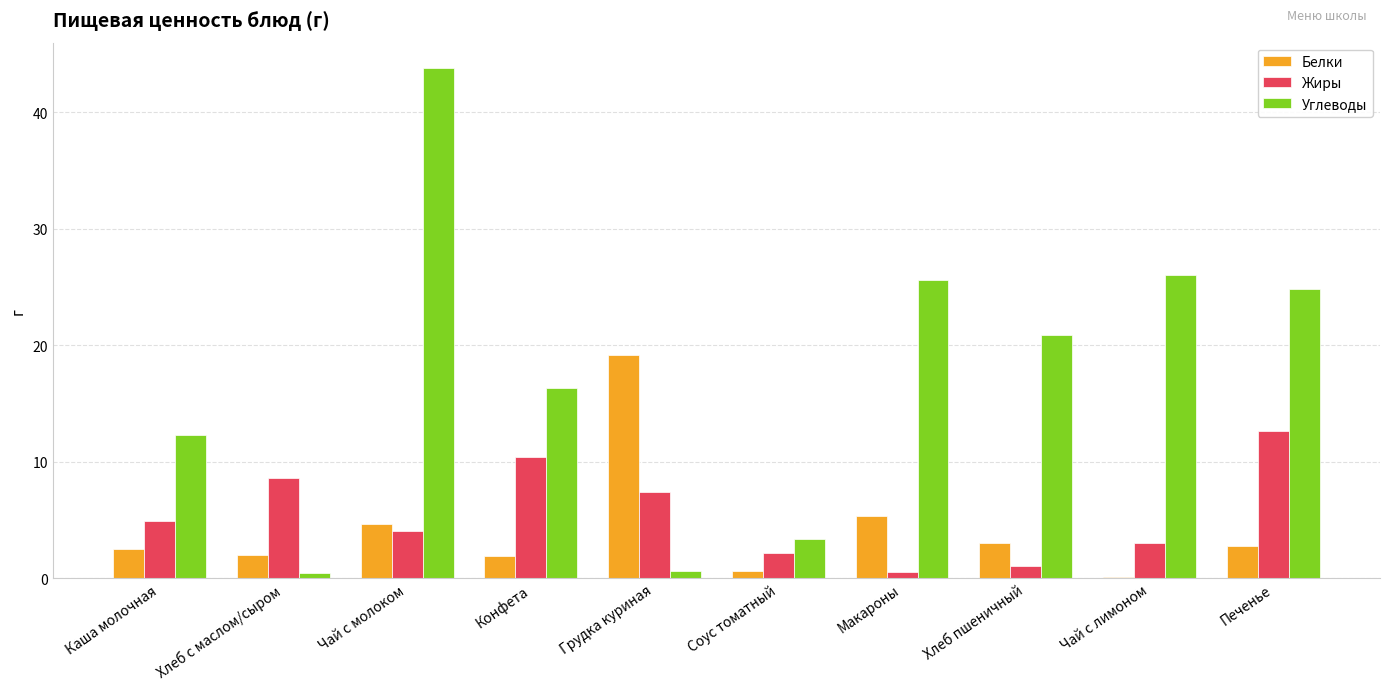

Is it true that Углеводы equals 6.3 at Макароны?

False